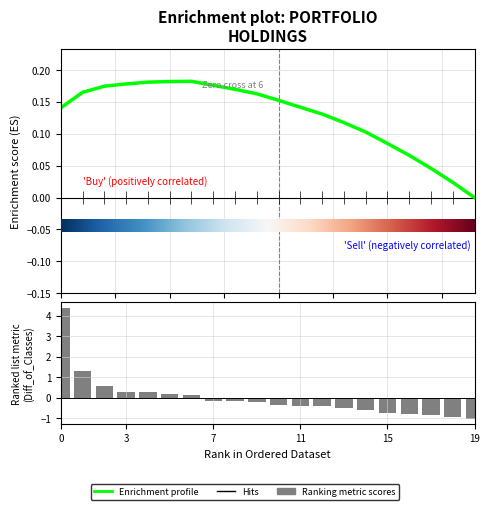

List the labels in order of value, largest first.

AAPL, QCOM, AVGO, LOW, MSFT, COST, JPM, ABBV, LYB, HD, KO, UNH, UPS, CSCO, GS, CI, INTC, CVS, UNP, EPD